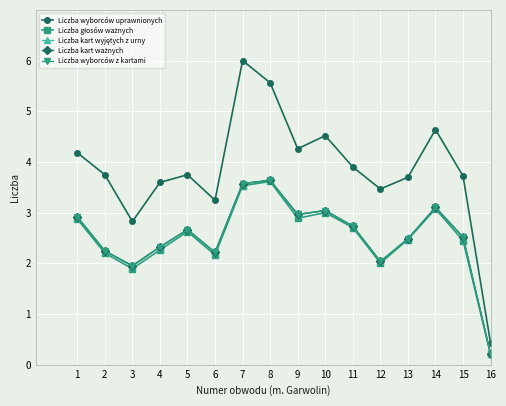

True or false: Liczba kart ważnych has a value of 3.1 at 14.

True